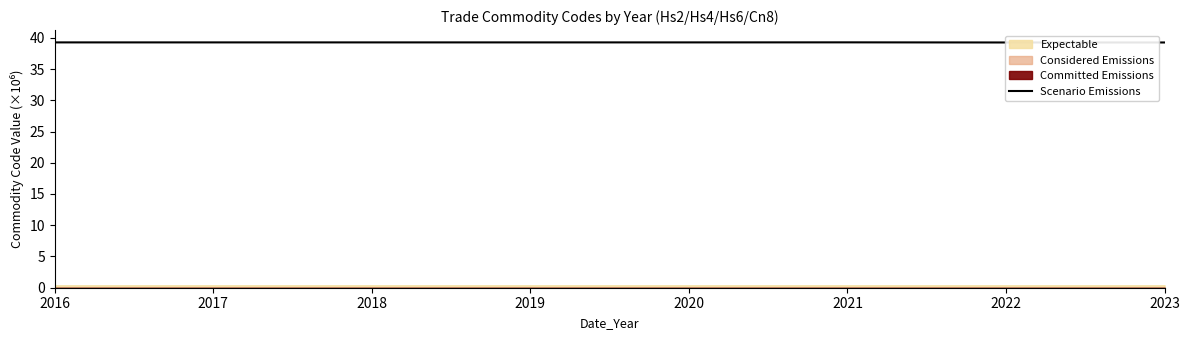

How many values are between 39 and 40?

7